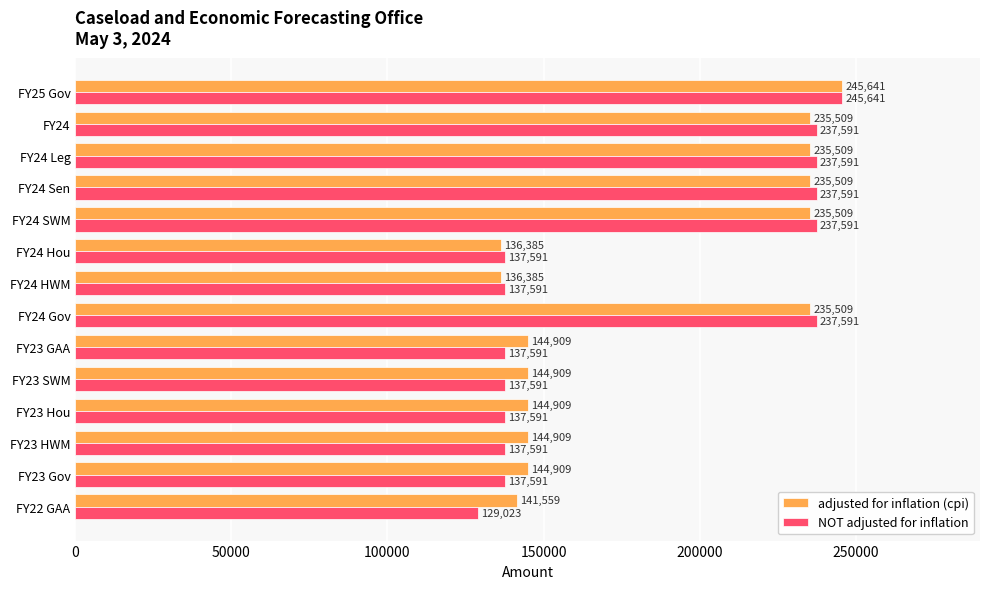

What is the lowest value of the adjusted for inflation (cpi) series?

136385